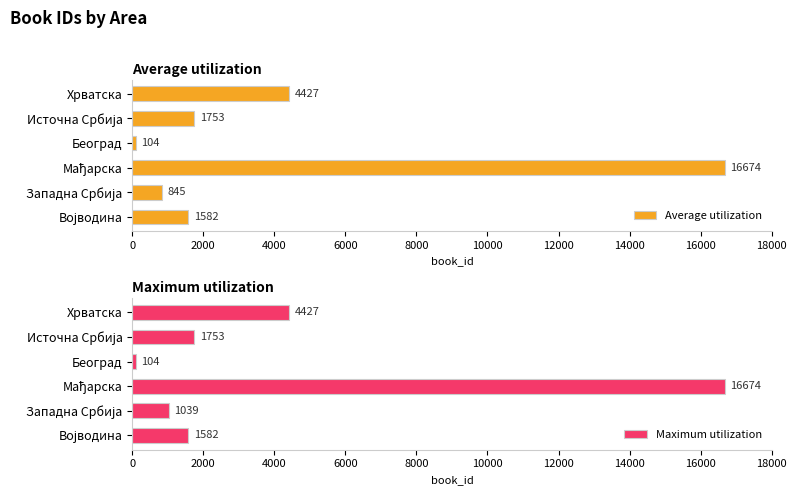

What is the highest value of the Average utilization series?

16674